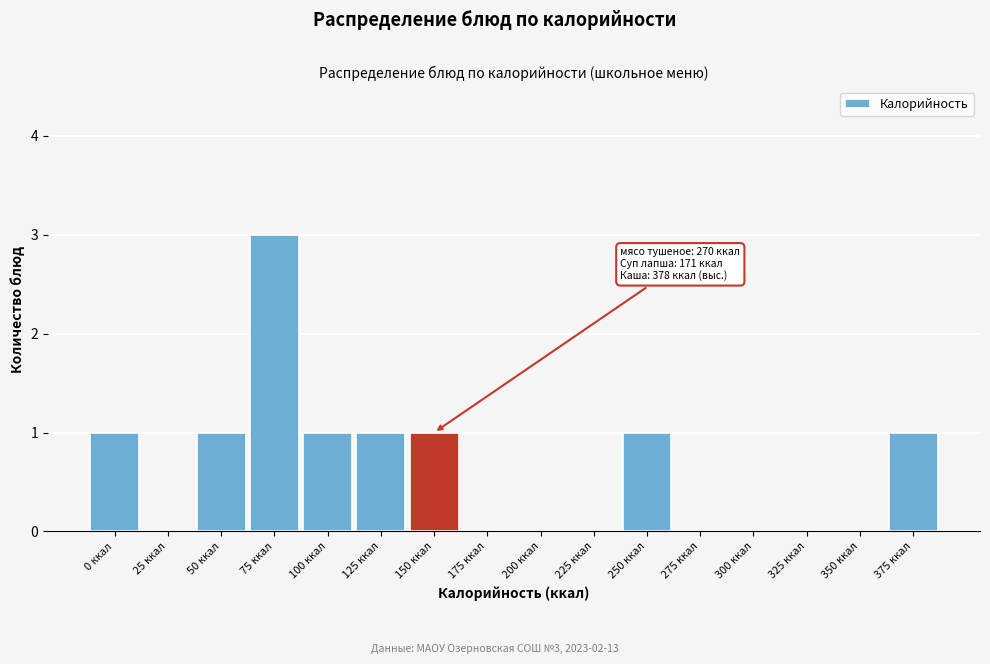

Reading left to right, what are all the values shown in this chart?

0 ккал=1	25 ккал=0	50 ккал=1	75 ккал=3	100 ккал=1	125 ккал=1	150 ккал=1	175 ккал=0	200 ккал=0	225 ккал=0	250 ккал=1	275 ккал=0	300 ккал=0	325 ккал=0	350 ккал=0	375 ккал=1